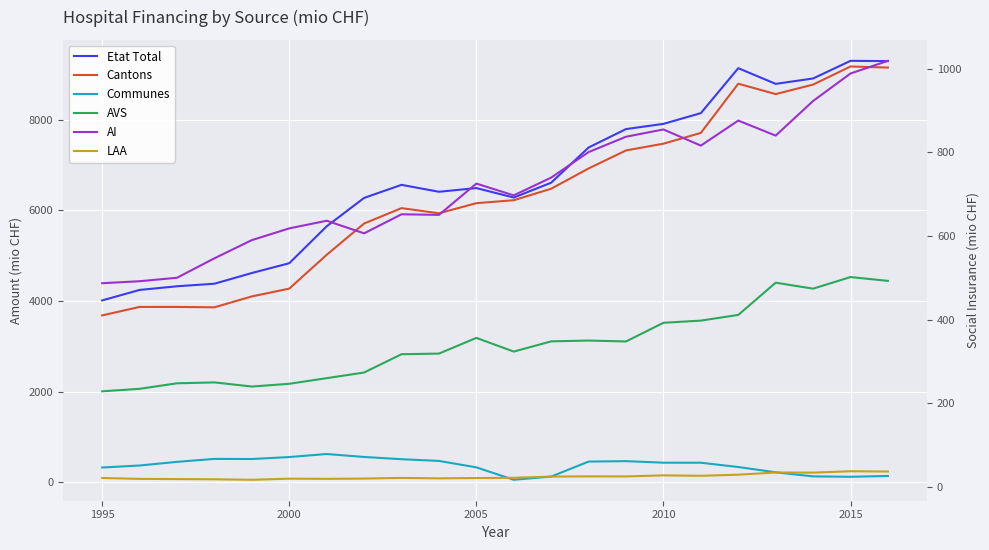

What is the greatest value displayed?

9299.7